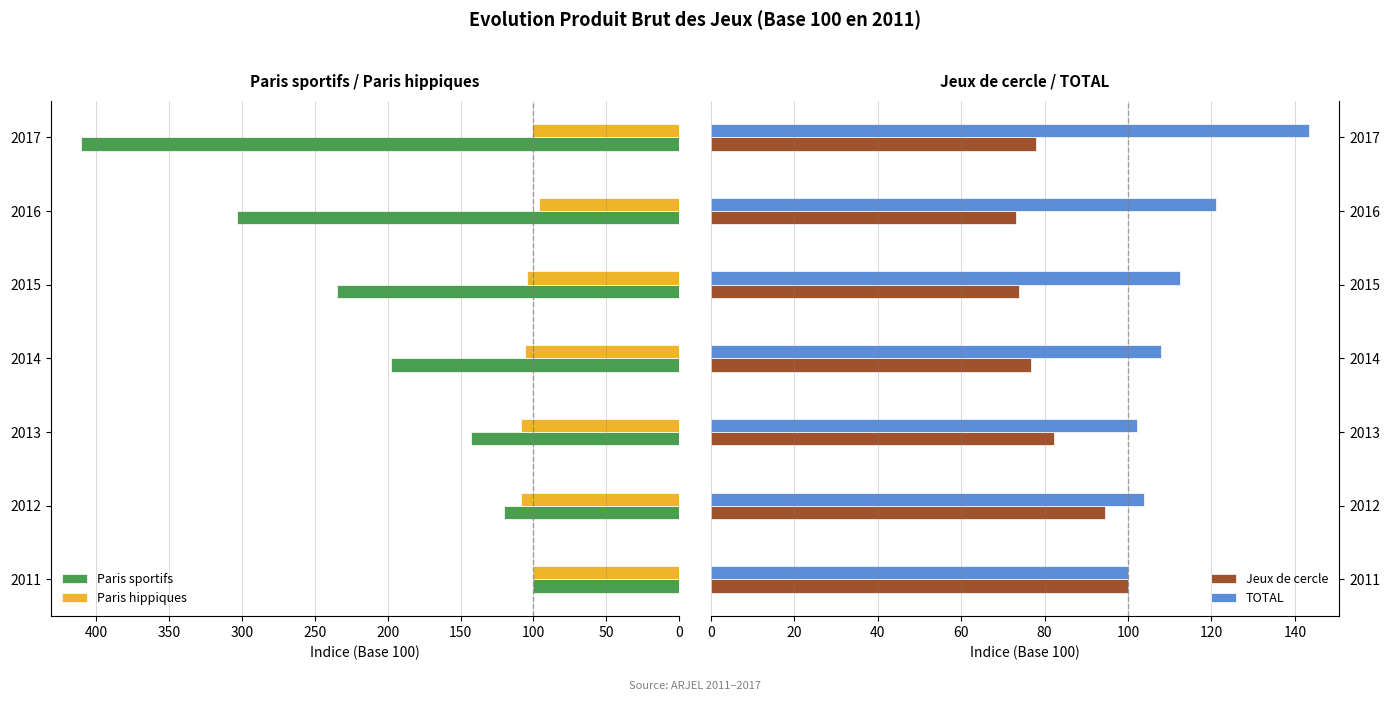

At which label is Paris sportifs closest to 255?

2015